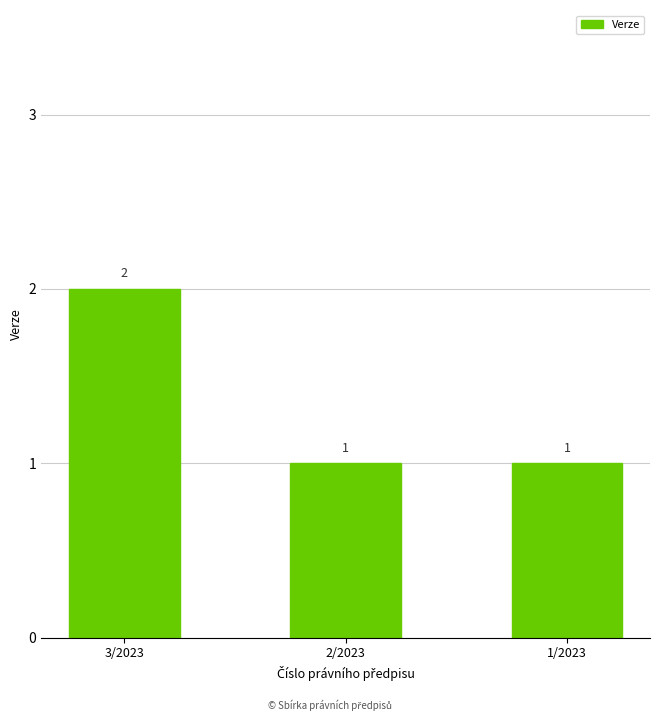

Which label corresponds to the largest value in the chart?

3/2023